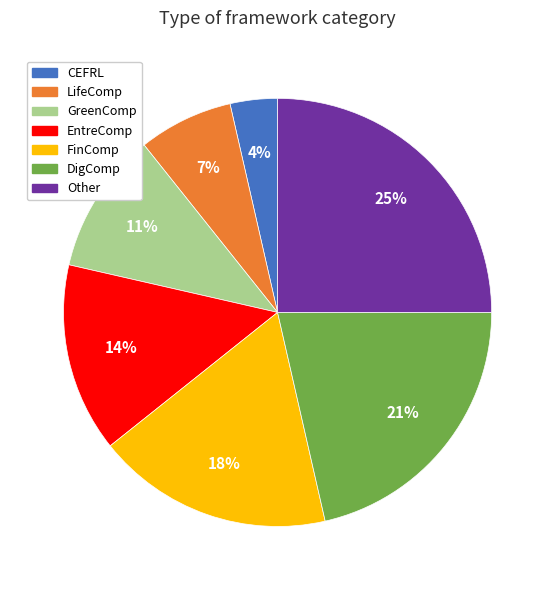

To the nearest percent, what is the difference between the largest and smallest slice percentages?

21%